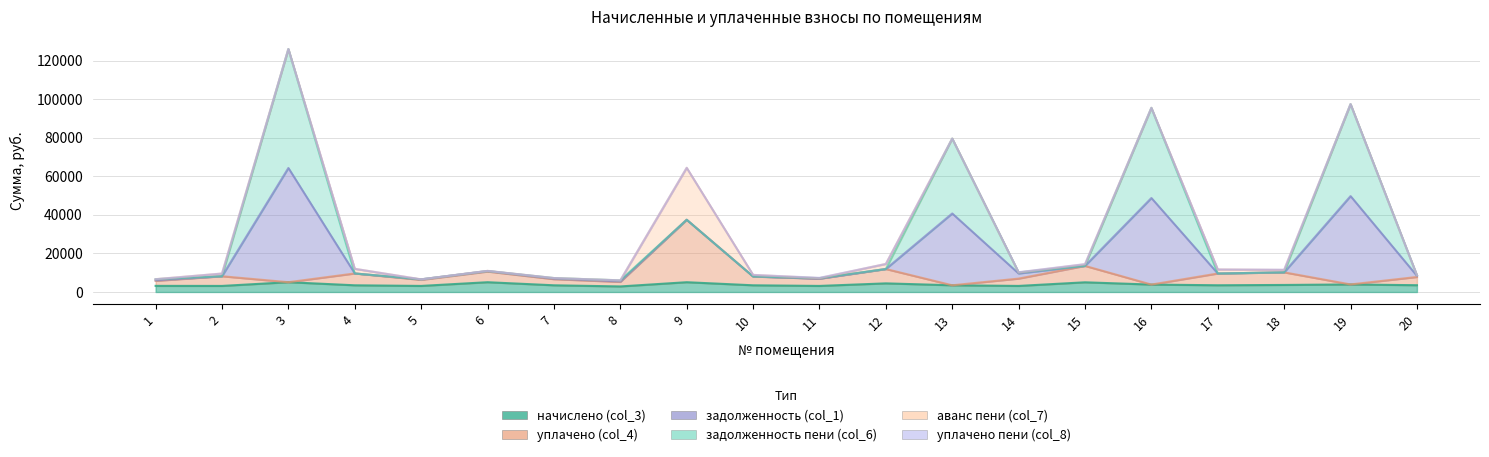

True or false: начислено (col_3) and уплачено (col_4) cross at least once.

False